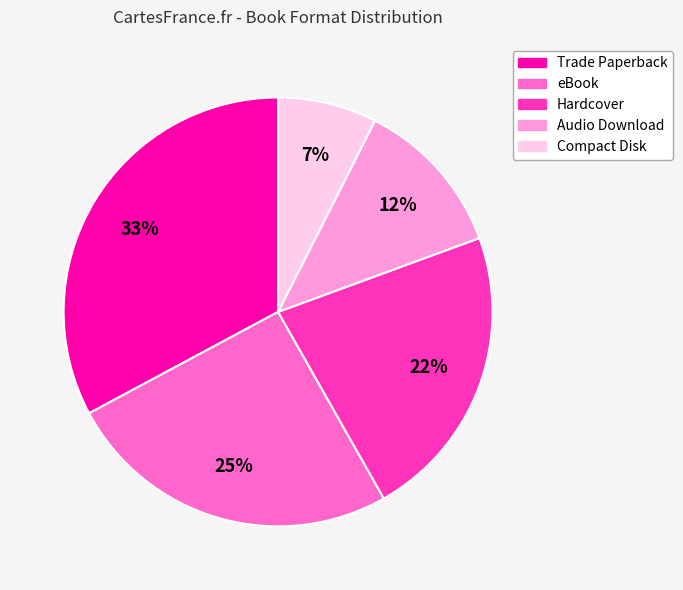

Between Audio Download and eBook, which is larger?

eBook